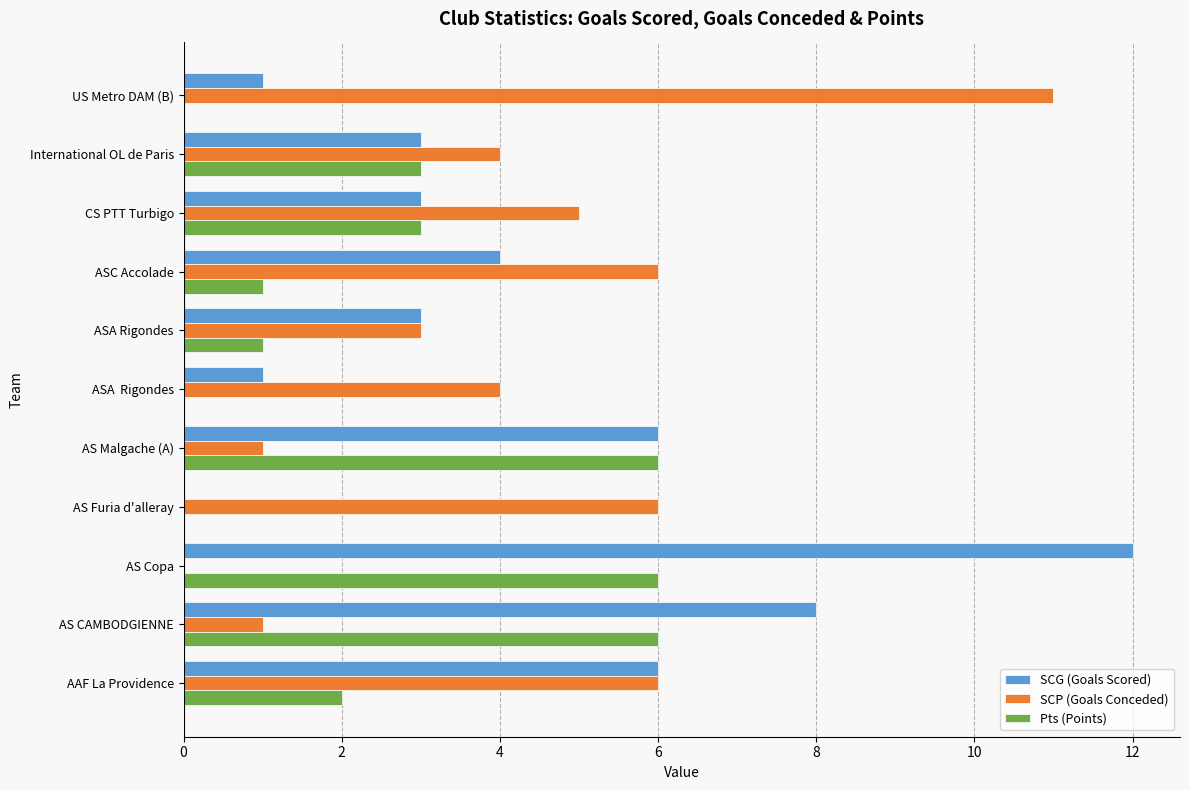

Which category has the highest value in the SCP (Goals Conceded) series?

US Metro DAM (B)